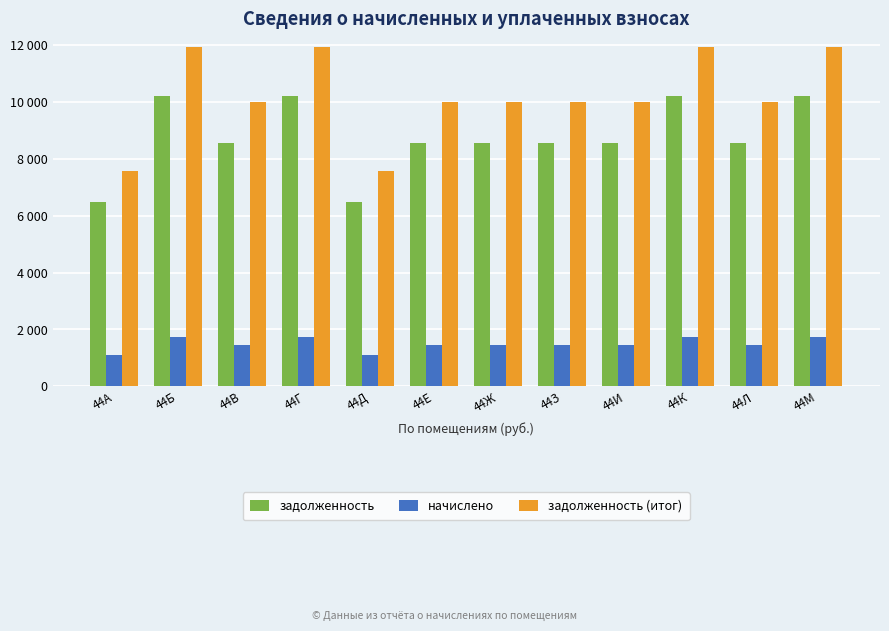

What is the maximum value for начислено?

1721.8